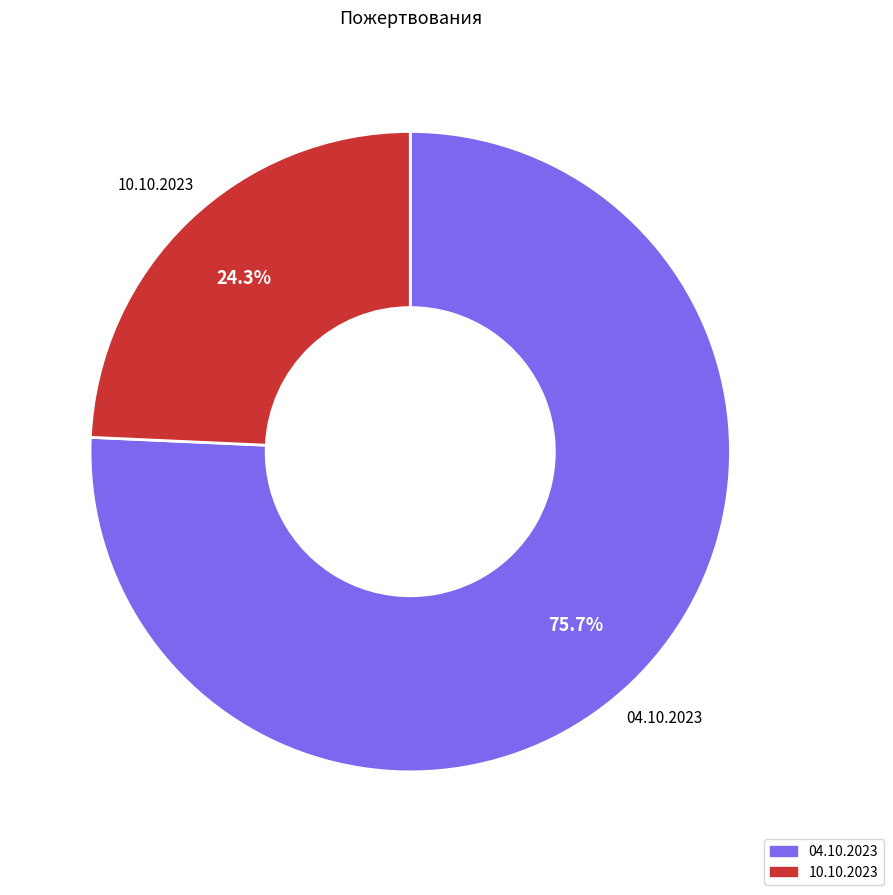

The 04.10.2023 slice represents 76% of the pie. True or false?

True